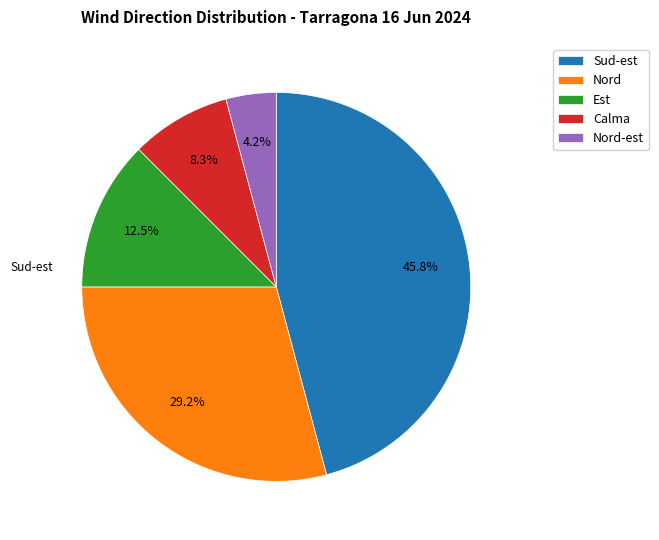

Which slice is the smallest?

Nord-est